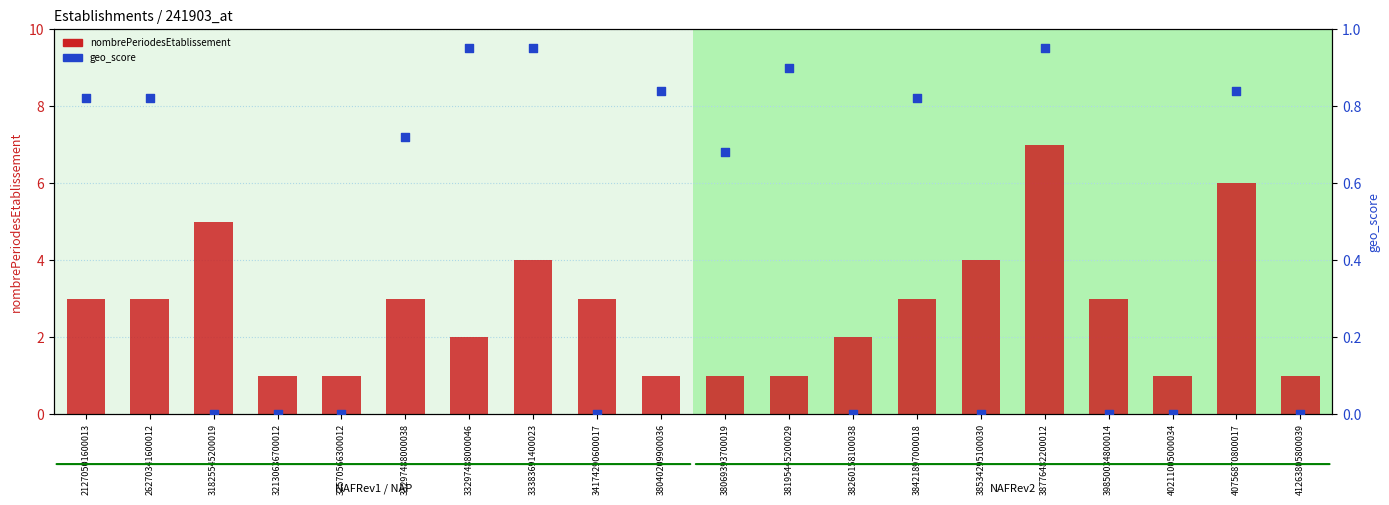

Which series reaches the maximum Y coordinate?

nombrePeriodesEtablissement